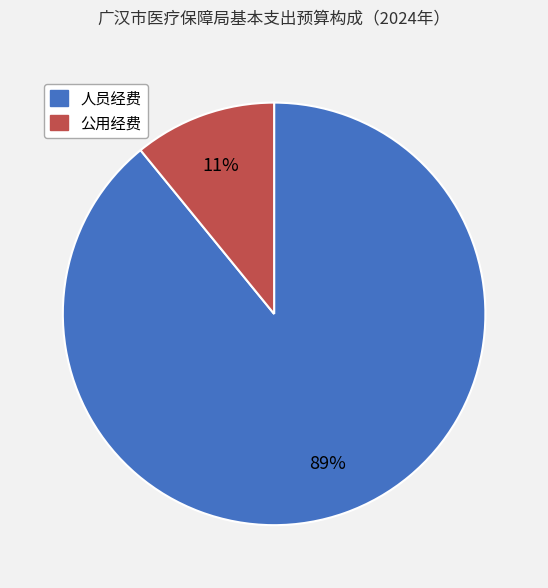

How many slices are in this pie chart?

2